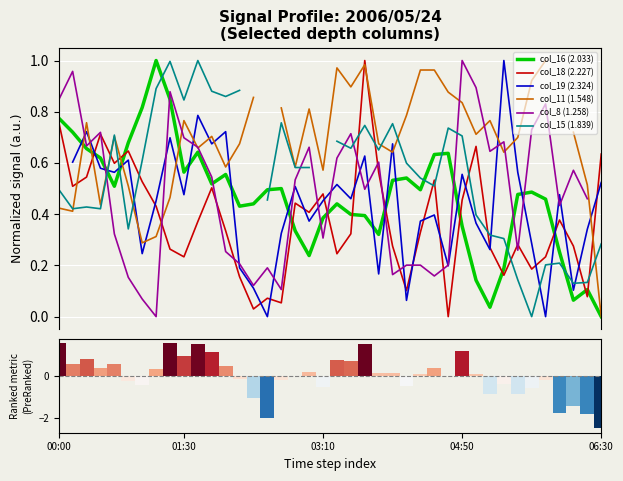

At 5, list the series in order from smallest to largest.

col_8 (1.258), col_15 (1.839), col_11 (1.548), col_19 (2.324), col_18 (2.227), col_16 (2.033)